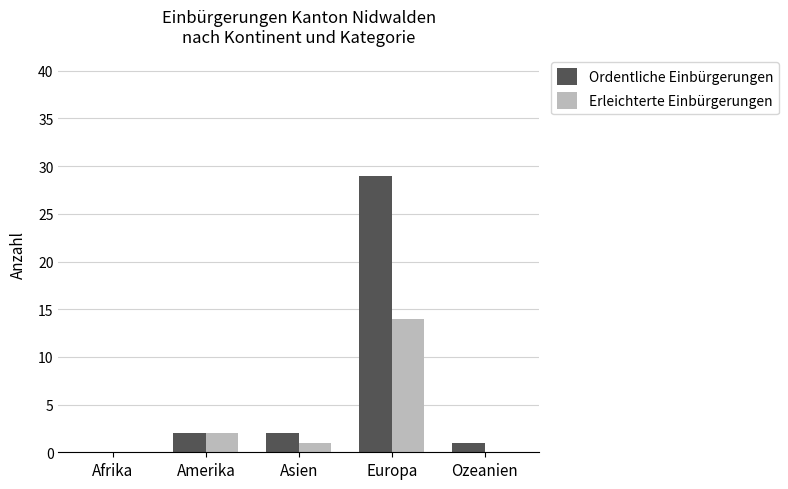

The Ordentliche Einbürgerungen series shows 0 at Afrika. True or false?

True